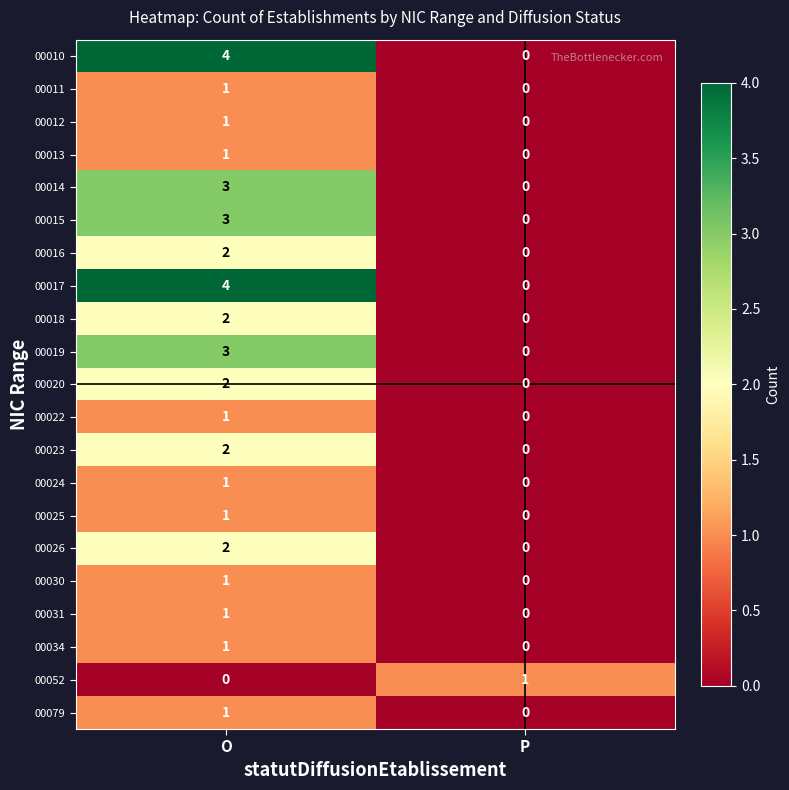

What is the maximum value shown in the chart?

4